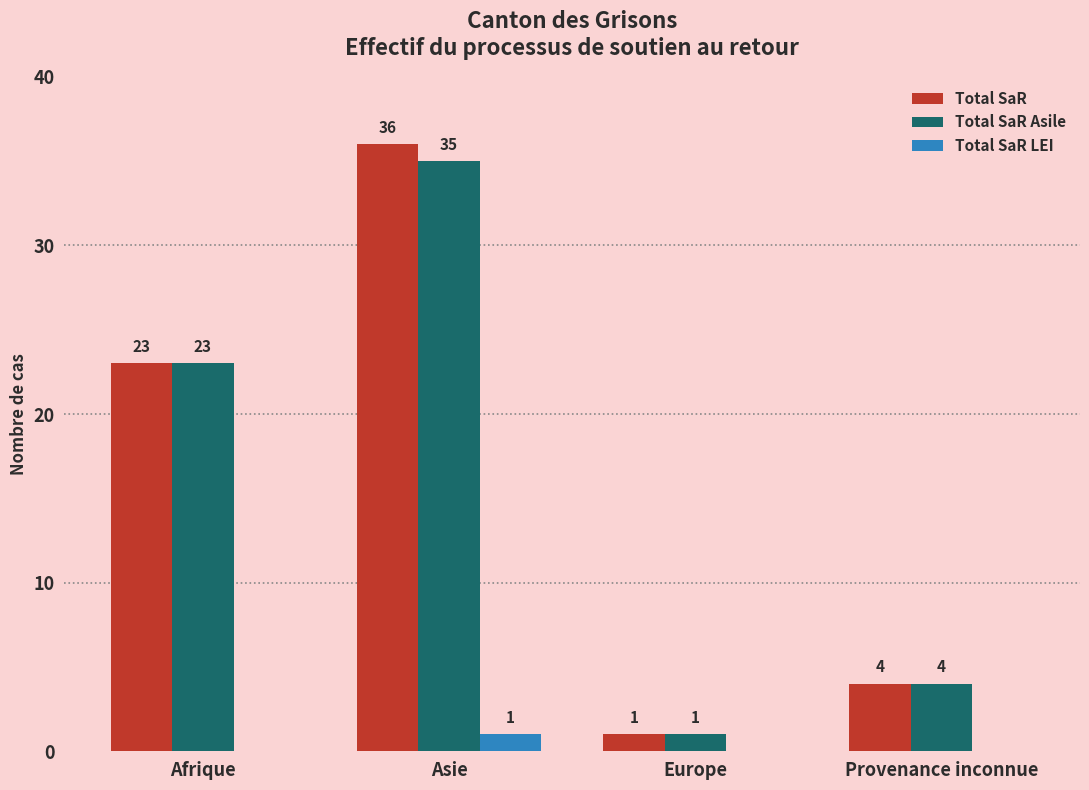

The value of Total SaR Asile at Europe is 1. True or false?

True